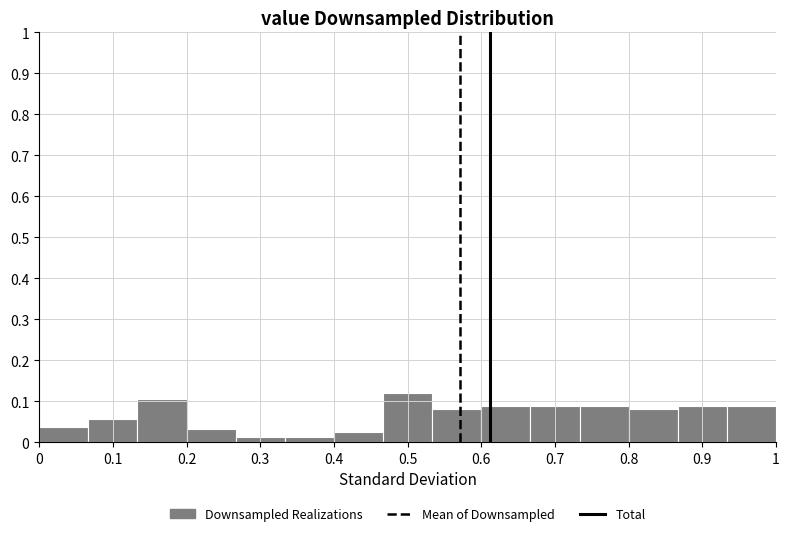

Reading left to right, transcribe this chart: for each bar, give the range it covers on the x-axis and its height. Neither the bar edges nor the heights are printed on the chart, so give them approximately, as read against the axes.

0.00 to 0.07: 0.04
0.07 to 0.13: 0.06
0.13 to 0.20: 0.11
0.20 to 0.27: 0.03
0.27 to 0.33: 0.01
0.33 to 0.40: 0.01
0.40 to 0.47: 0.03
0.47 to 0.53: 0.12
0.53 to 0.60: 0.08
0.60 to 0.67: 0.09
0.67 to 0.73: 0.09
0.73 to 0.80: 0.09
0.80 to 0.87: 0.08
0.87 to 0.93: 0.09
0.93 to 1.00: 0.09